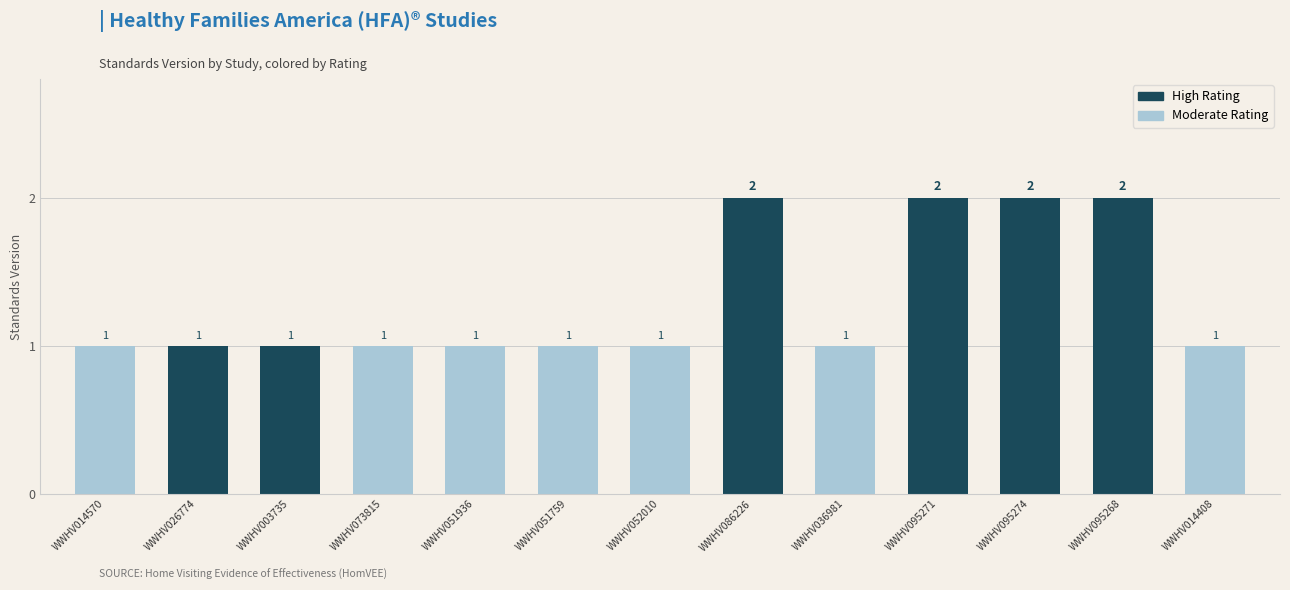

How many values are between 1 and 2?

13